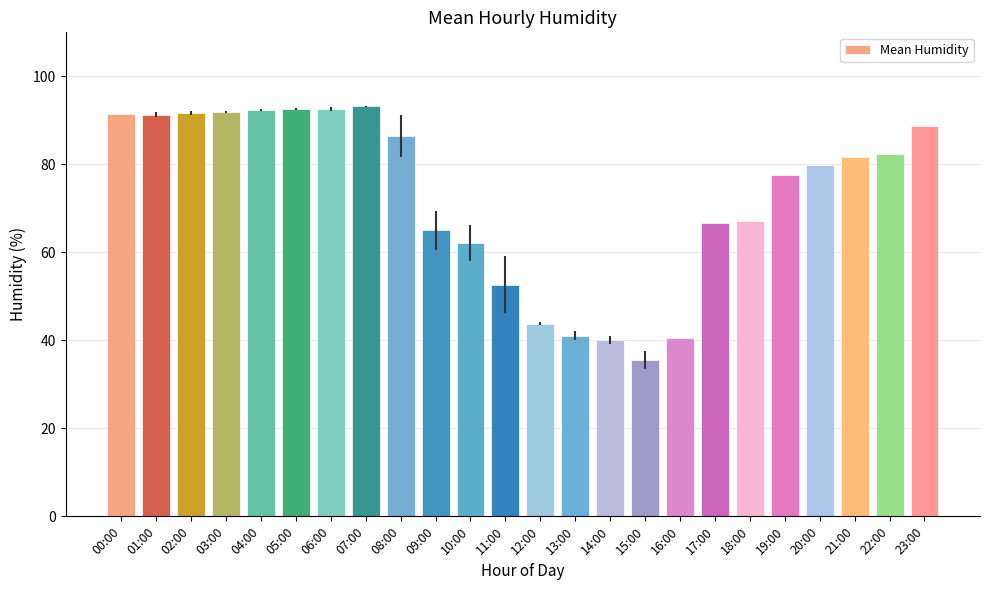

How many distinct data groups are displayed?

1